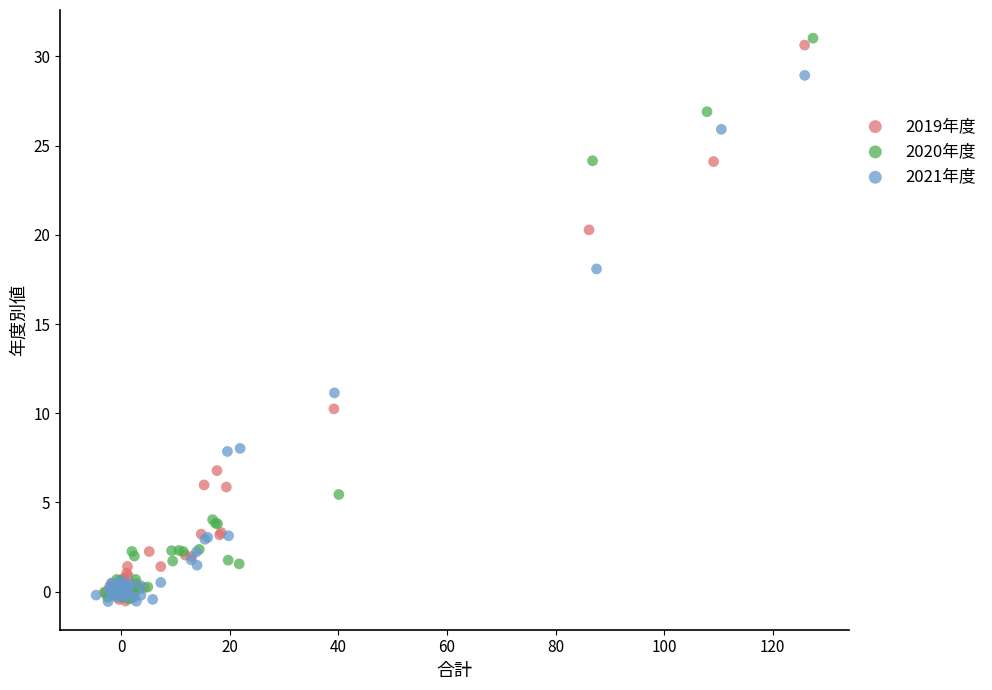

Which series has the widest spread of Y values?

2020年度